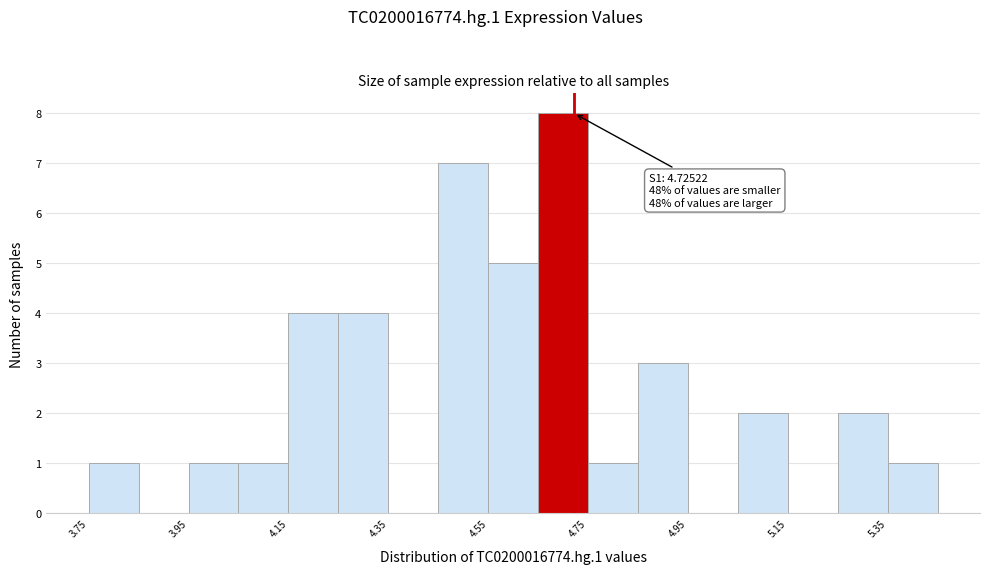

Which range on the x-axis has the tallest bar?

4.66 to 4.76